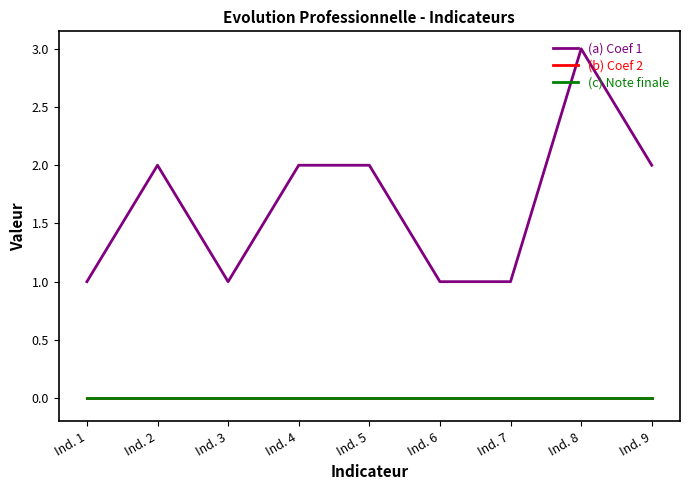

Which has a higher value, Ind. 5 or Ind. 1?

Ind. 5